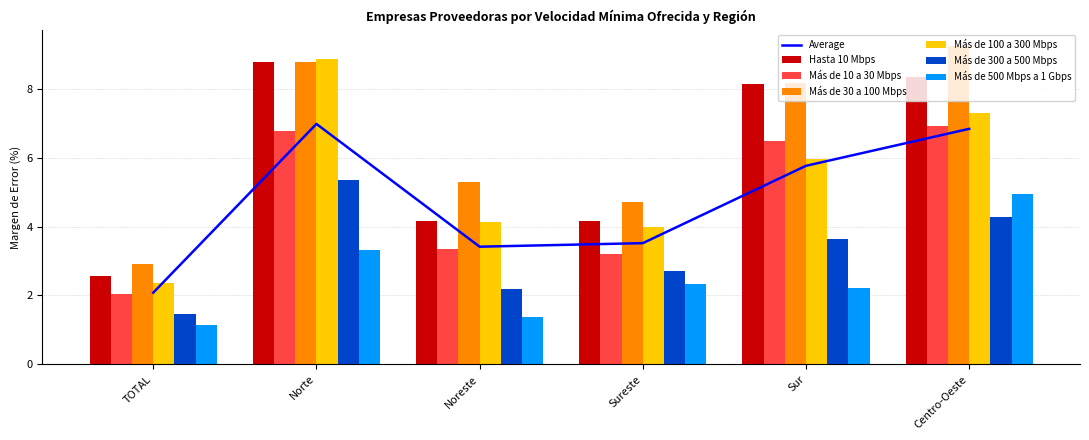

Between Norte and Sureste, which is larger?

Norte